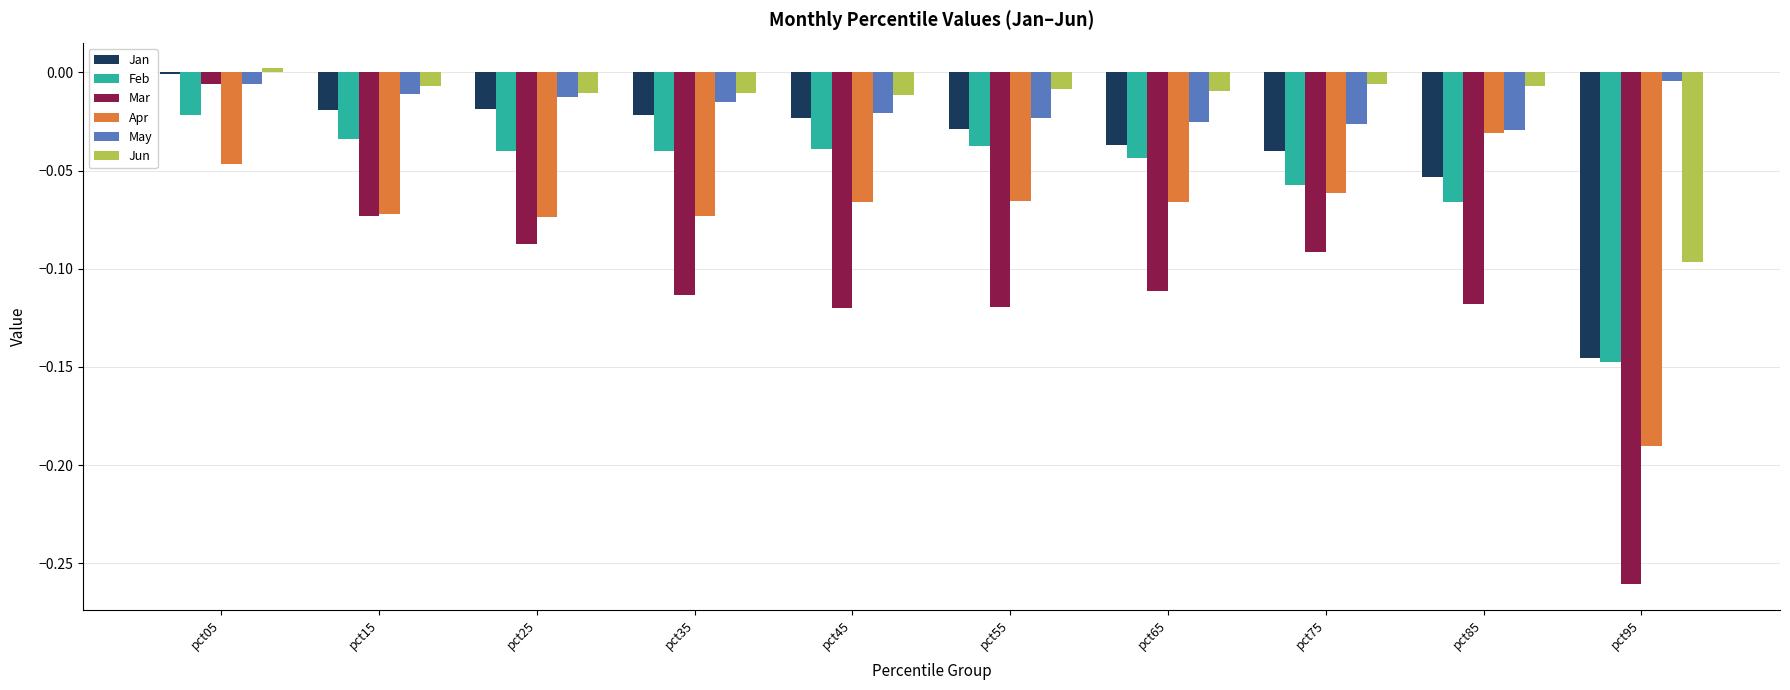

How many bars are there in each group?

6